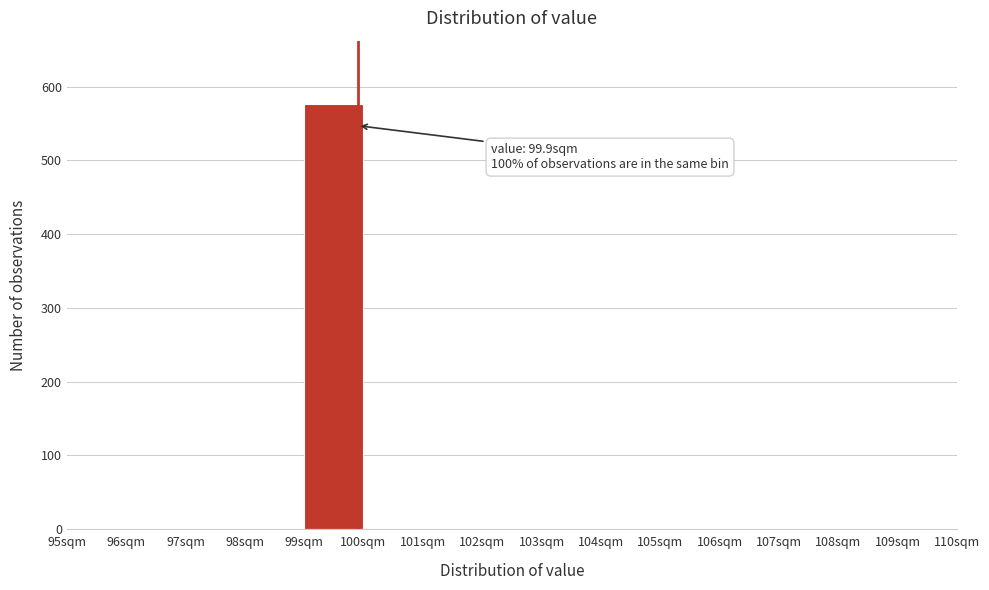

Which range on the x-axis has the tallest bar?

99 to 100